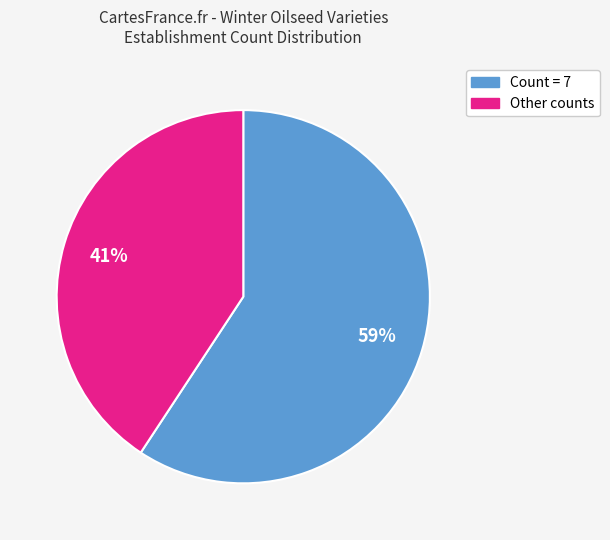

Does any single category account for the majority?

Yes